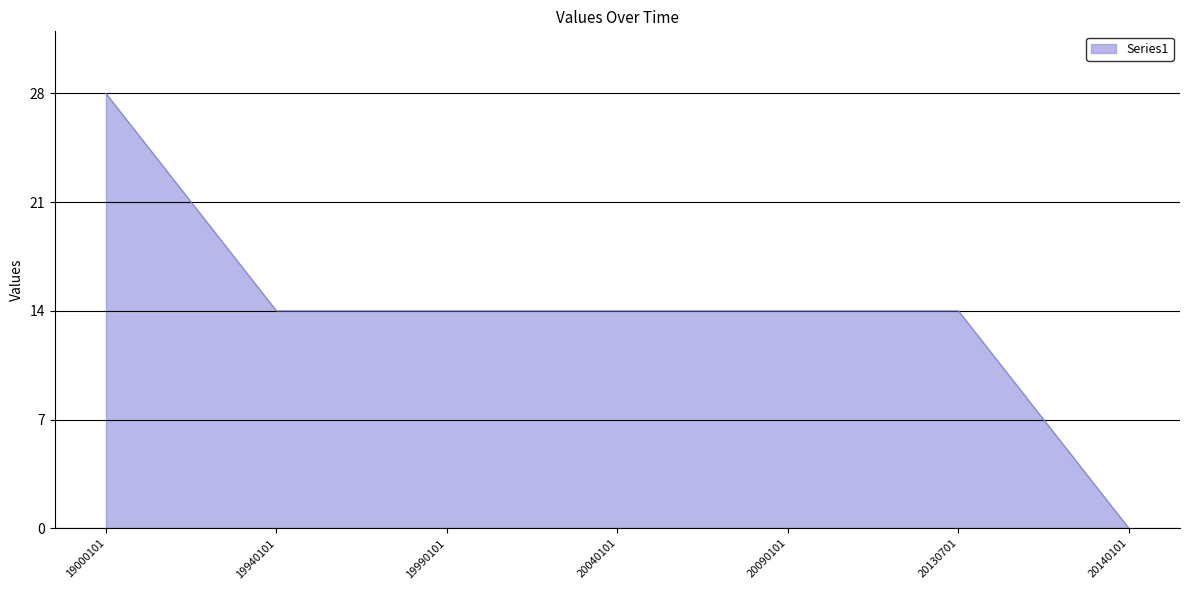

True or false: the data has more than 2 interior local peaks.

False